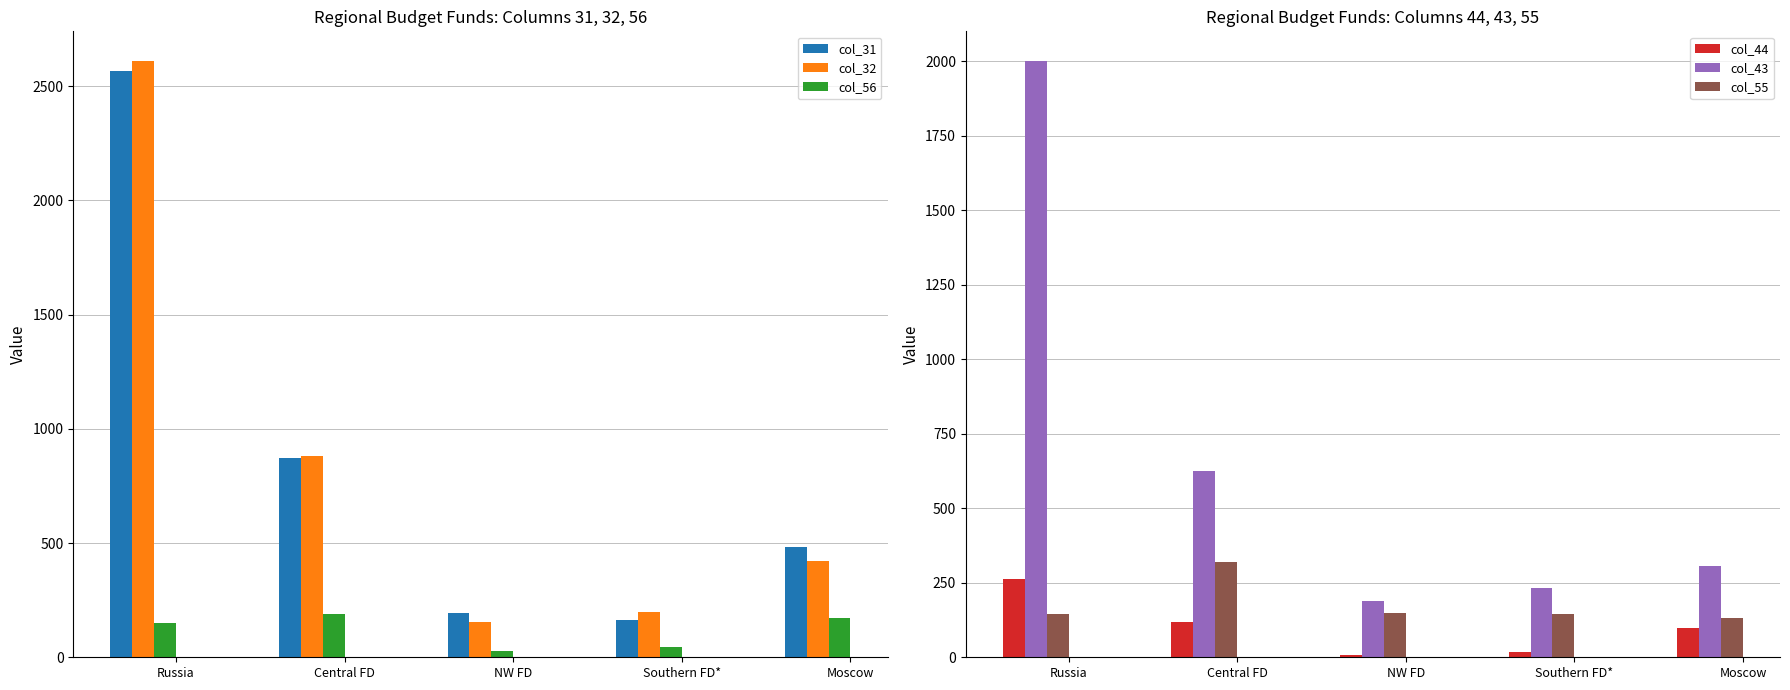

Which series has the widest spread of values?

col_32